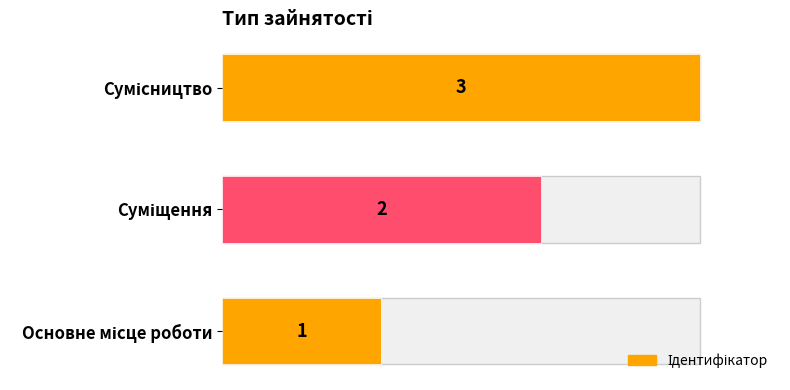

Between Суміщення and Сумісництво, which is larger?

Сумісництво